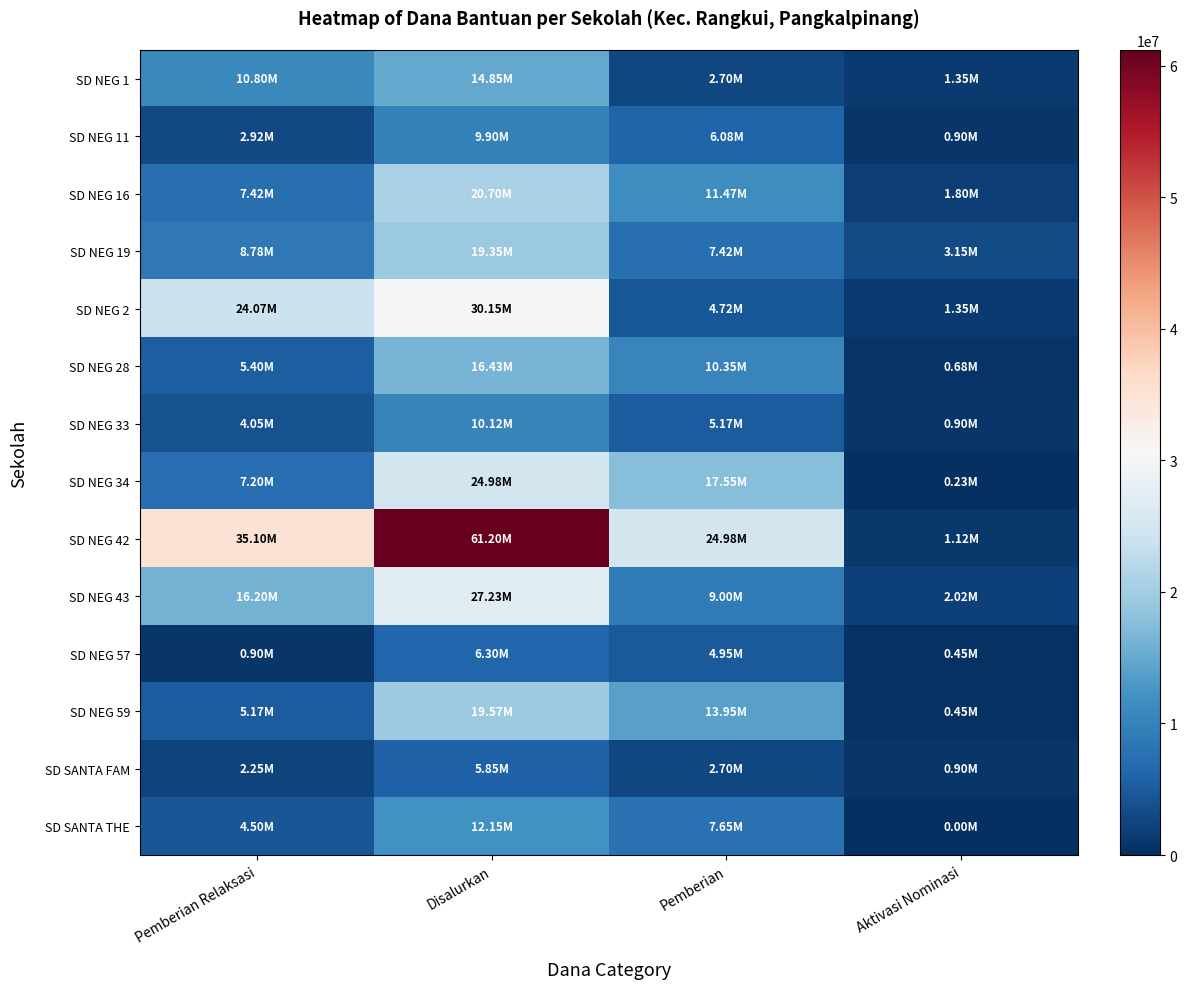

What is the difference between the highest and lowest values at Disalurkan?

55350000